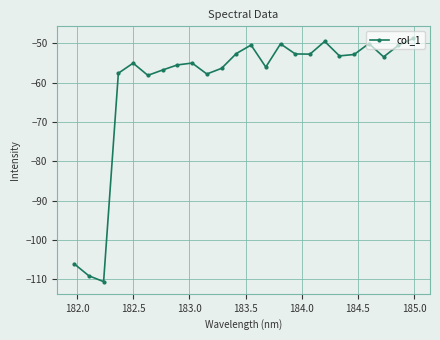

What is the difference between the maximum and minimum values?

61.8